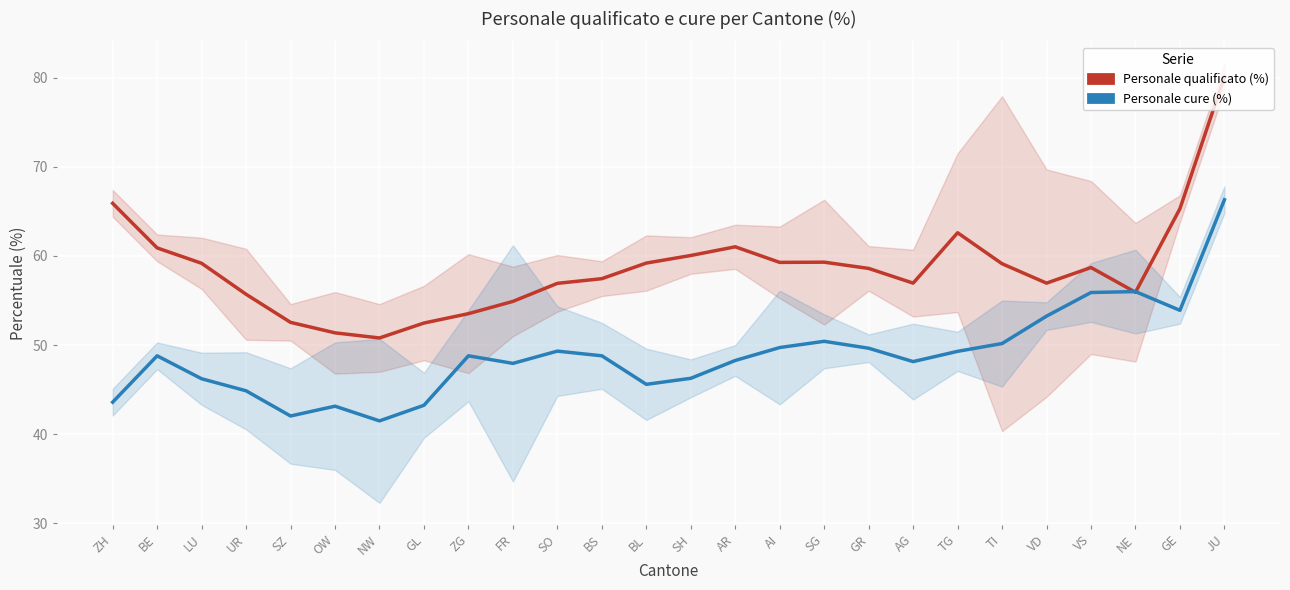

What is the difference between the maximum and minimum values in the Personale qualificato (%) series?

29.3